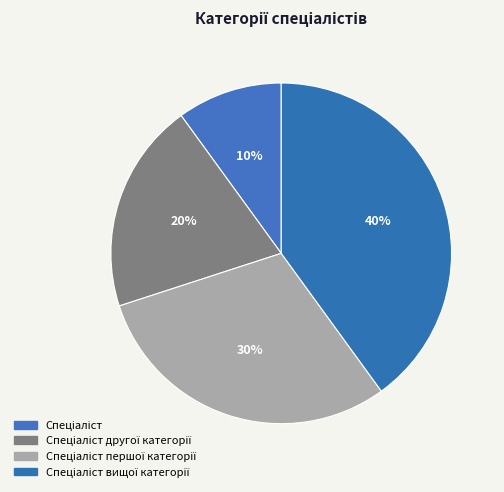

Count the number of slices in the pie.

4